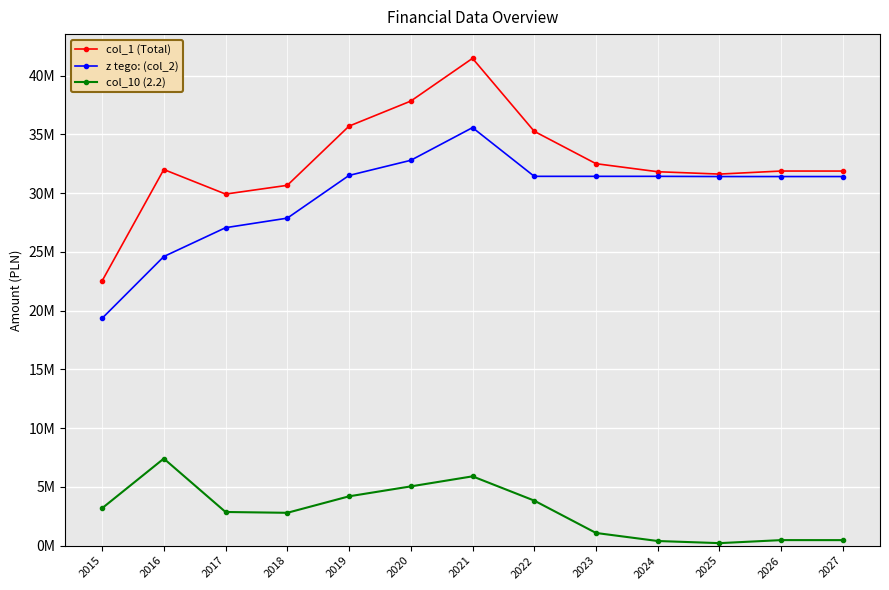

Between 2017 and 2027, which series saw the biggest shift?

z tego: (col_2)